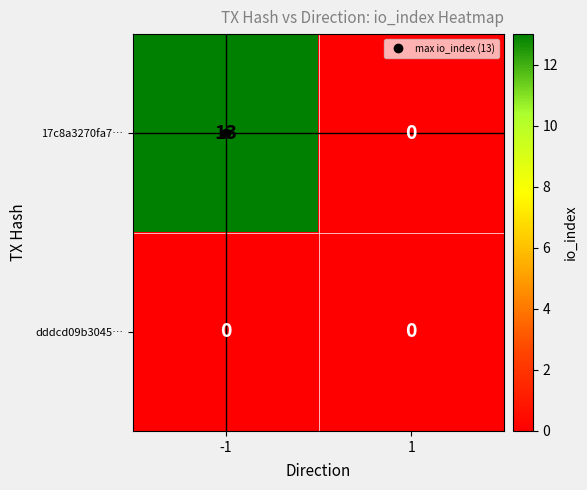

Is it true that 17c8a3270fa7… equals 0 at 1?

True